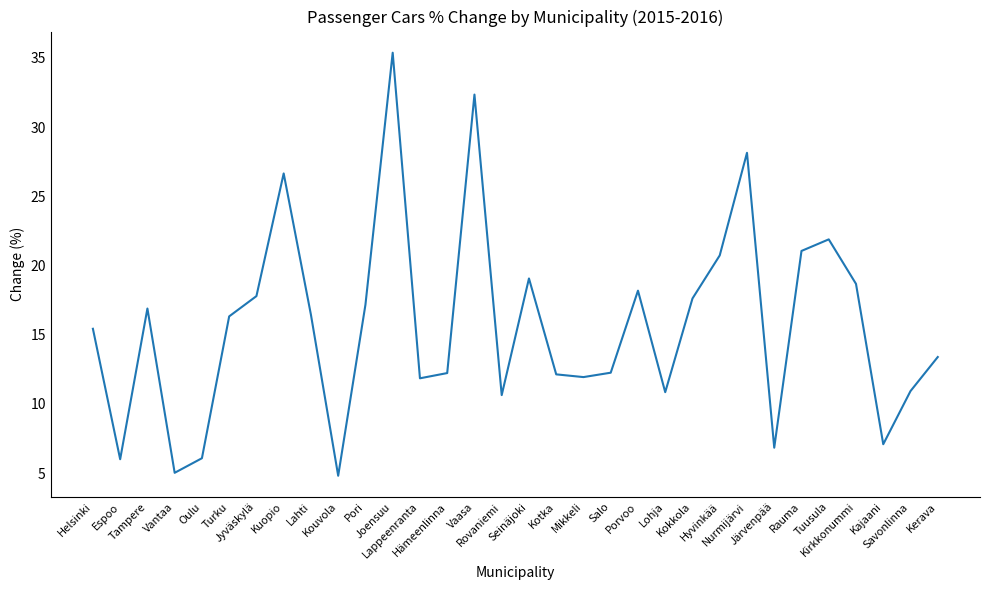

Which category has the highest value across all series?

Joensuu